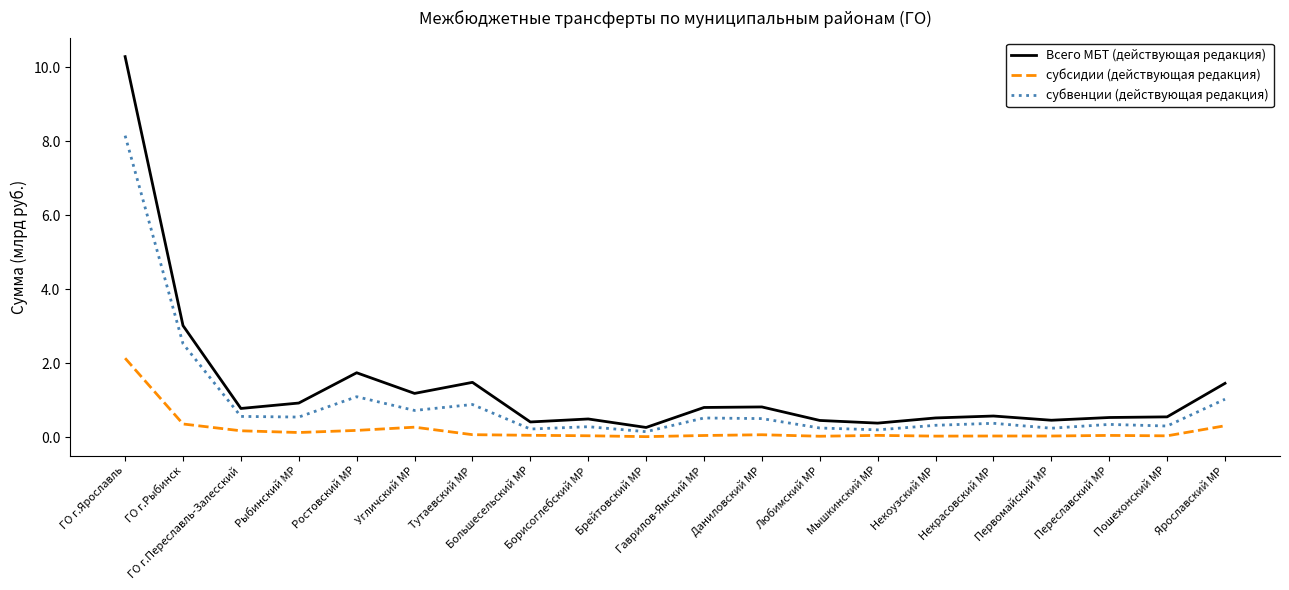

True or false: субсидии (действующая редакция) and субвенции (действующая редакция) cross at least once.

False